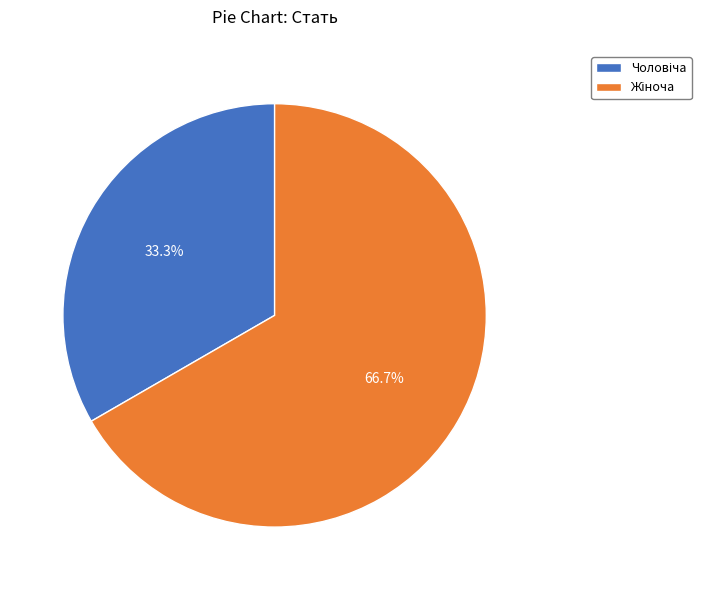

Does any single category account for the majority?

Yes